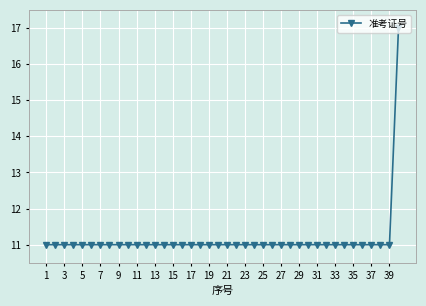

How many distinct data groups are displayed?

1